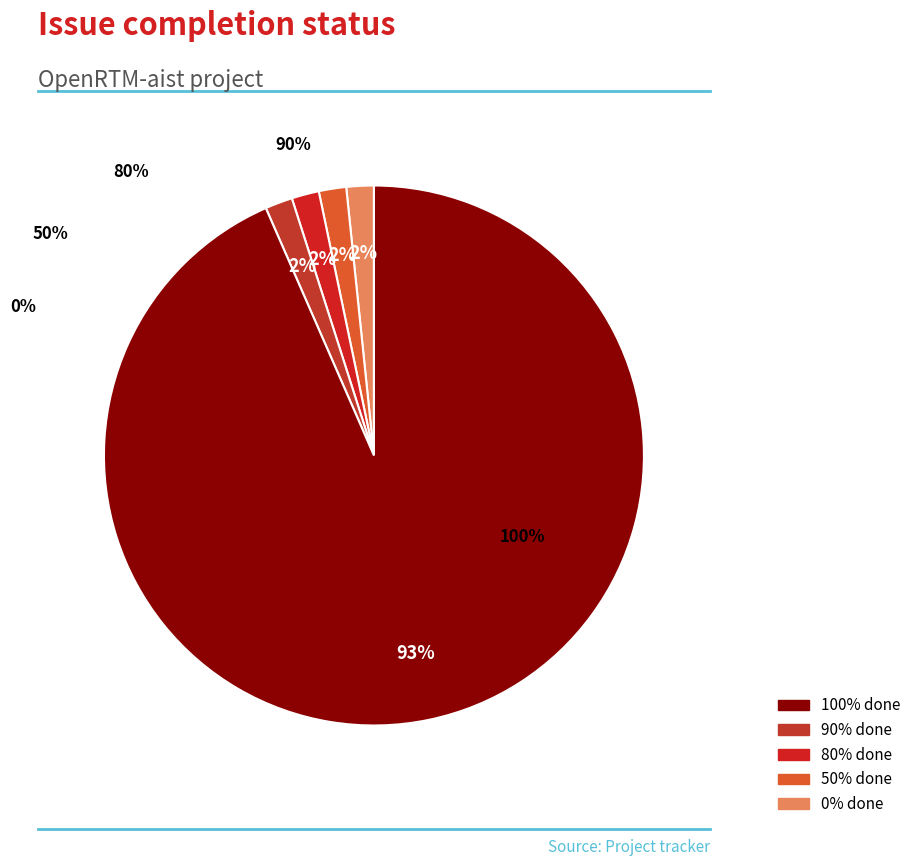

Which slice is the largest?

100